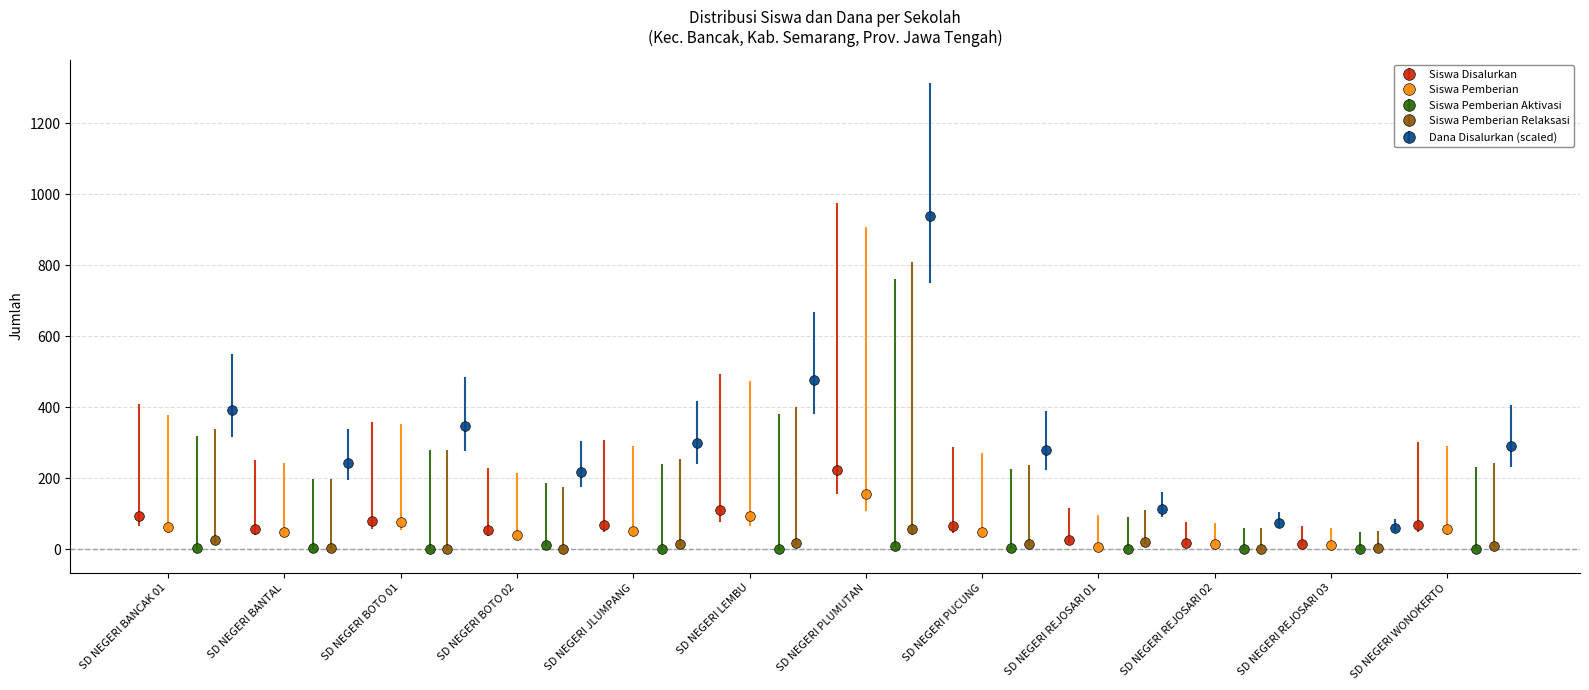

At how many categories does at least one series exceed 176?

9